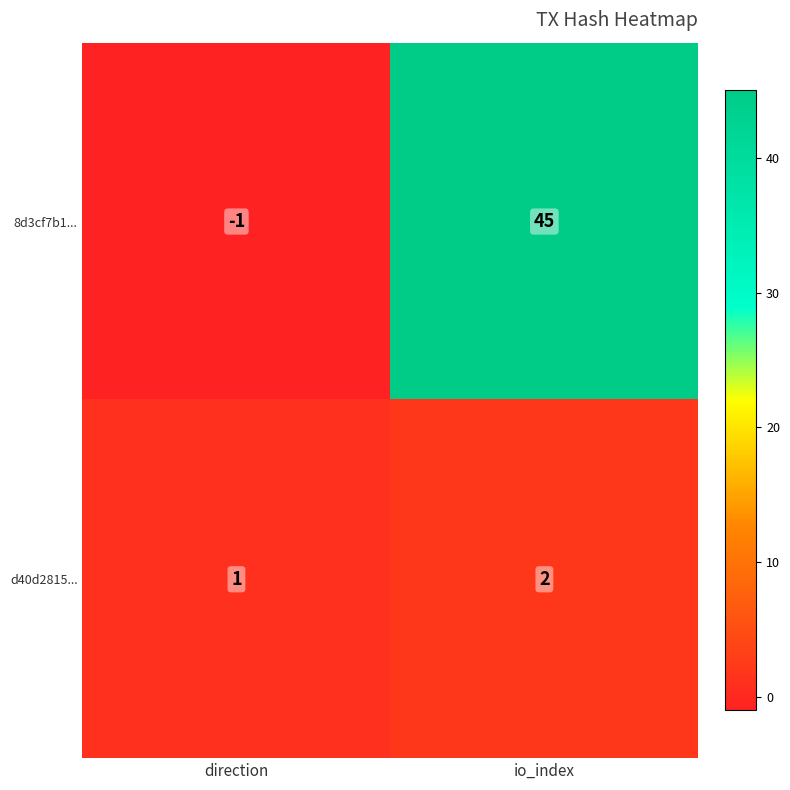

The value of 8d3cf7b1... at direction is -2. True or false?

False